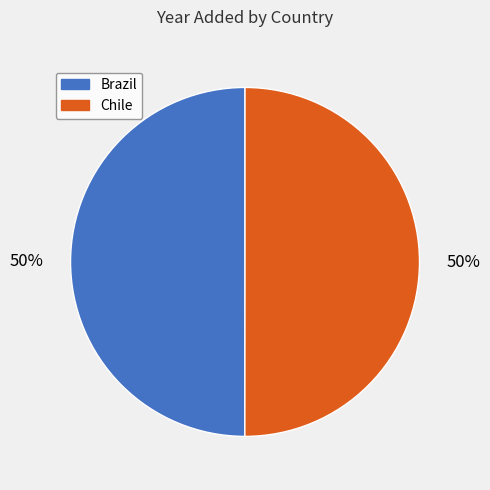

To the nearest percent, what is the combined percentage of Brazil and Chile?

100%